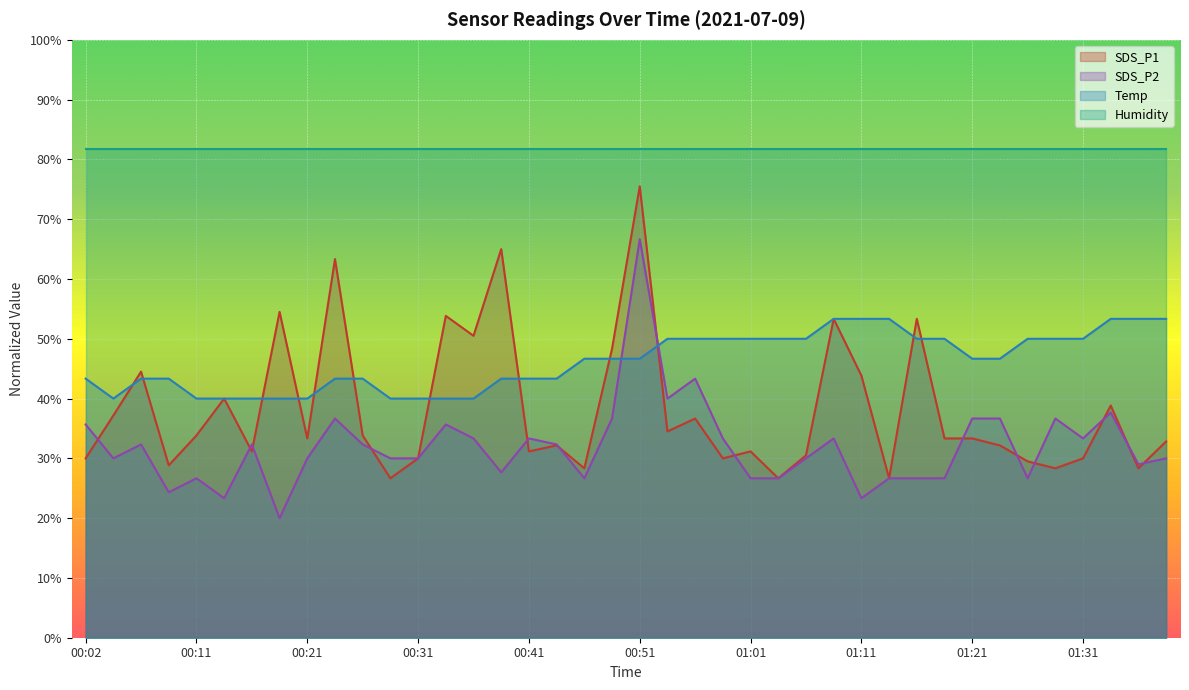

Between 00:14 and 00:29, which series saw the biggest shift?

SDS_P1